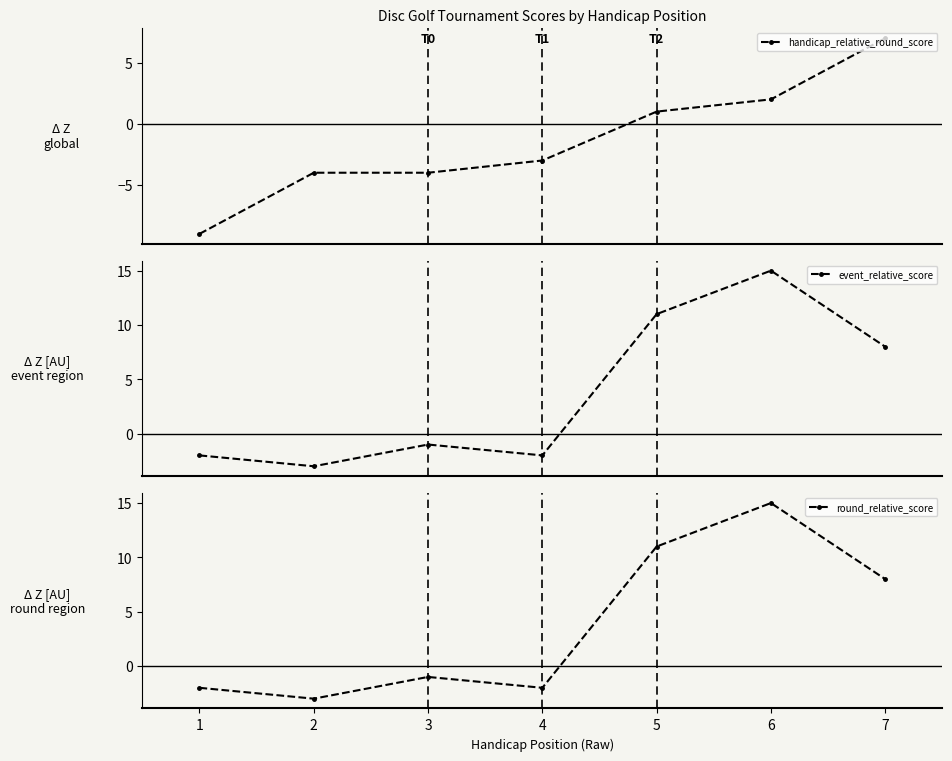

In event_relative_score, how many points are higher than both neighbors (excluding endpoints)?

2